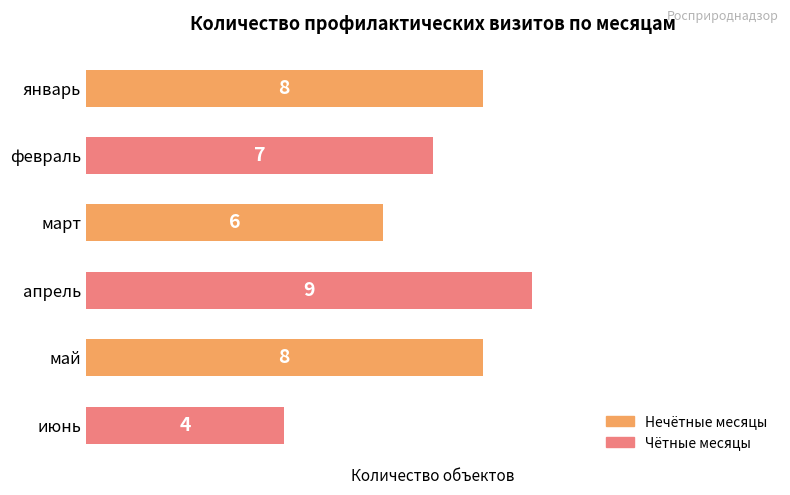

What is the maximum value shown in the chart?

9